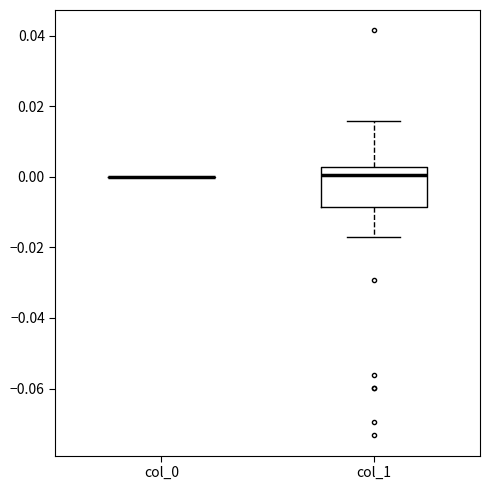

Reading left to right, transcribe this box plot: for each box, give where its median line is, the range the box spans, and where its two whiskers end, as read against the y-axis. The values are not printed on the chart, so give them approximately, as read against the axis.

col_0: box collapsed to a line at 0.000, whiskers 0.000 to 0.000
col_1: median 0.000, box -0.008 to 0.002, whiskers -0.018 to 0.016